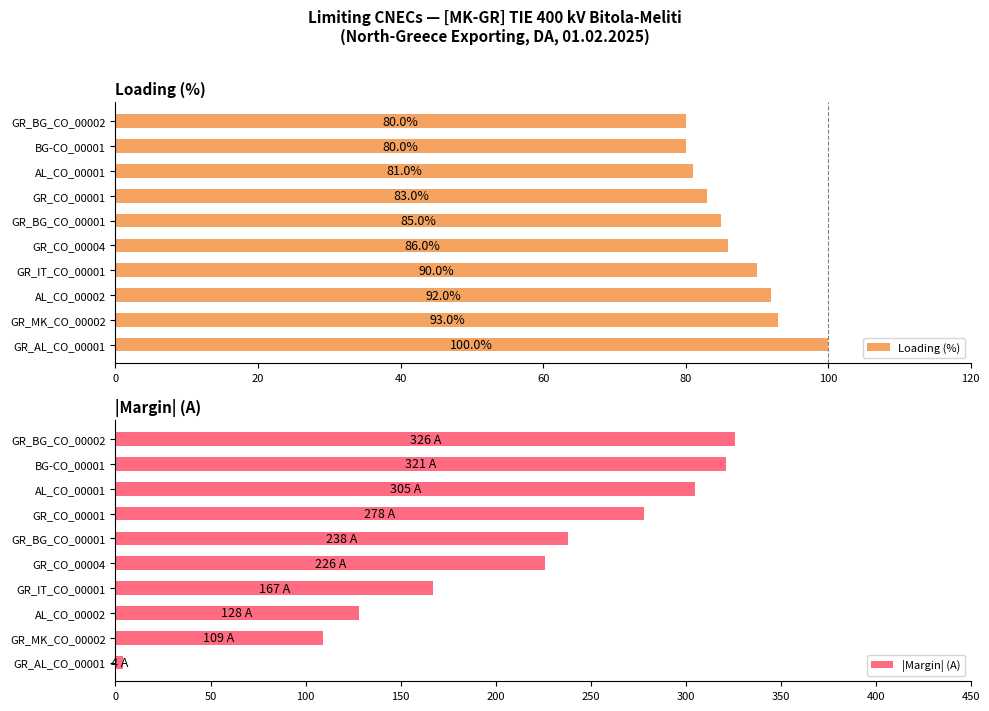

What is the difference between the second highest and minimum values in the Loading (%) series?

13